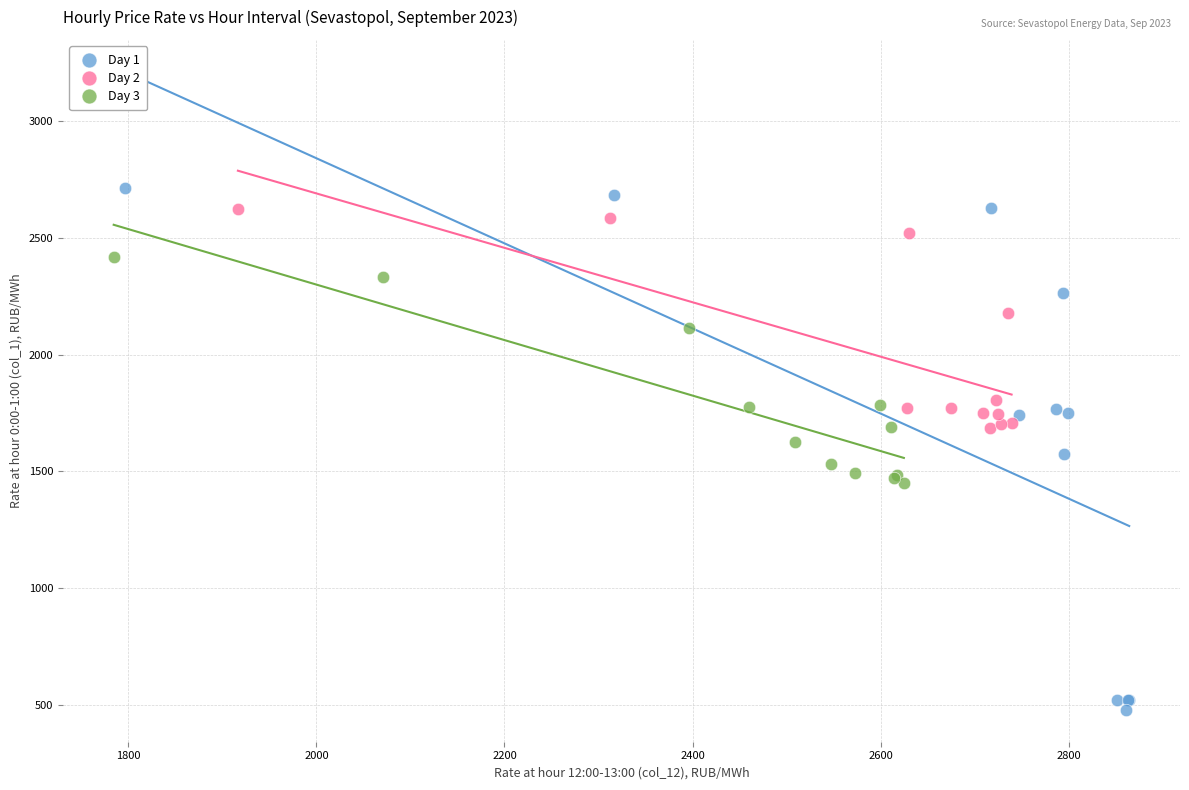

Which series reaches the minimum Y coordinate?

Day 1